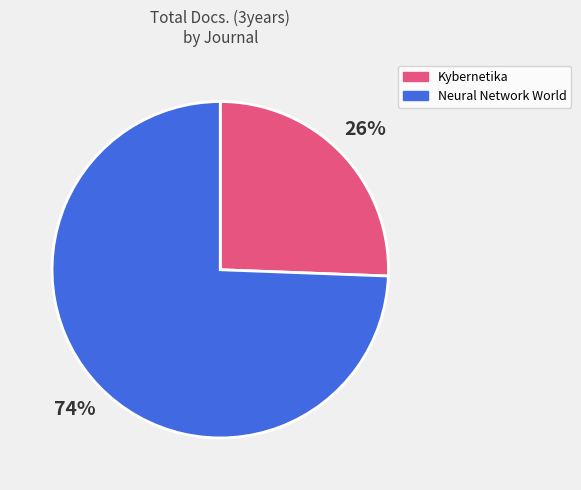

Do Neural Network World and Kybernetika together represent more than half of the pie?

Yes